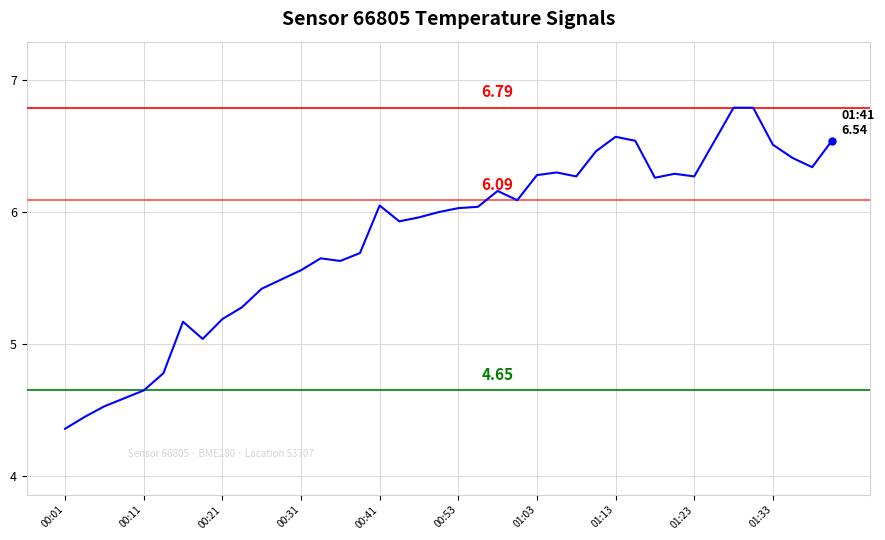

What is the difference between the maximum and minimum values?

2.4